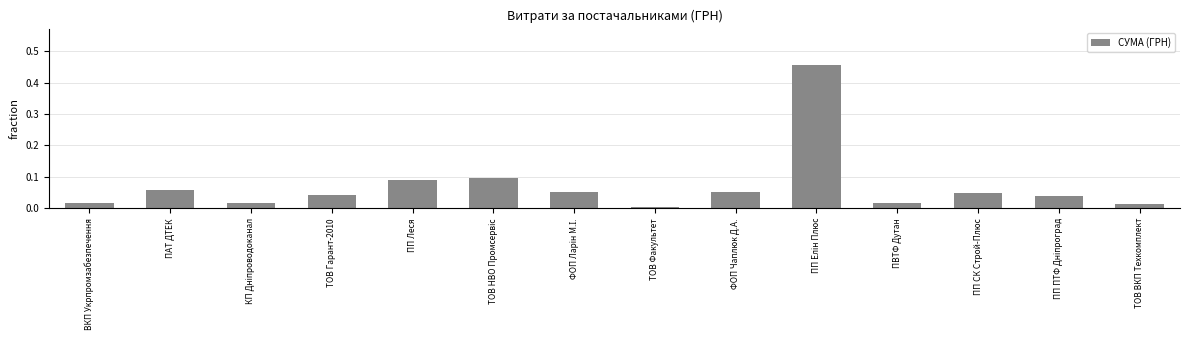

Which has a higher value, ТОВ Гарант-2010 or ТОВ ВКП Техкомплект?

ТОВ Гарант-2010